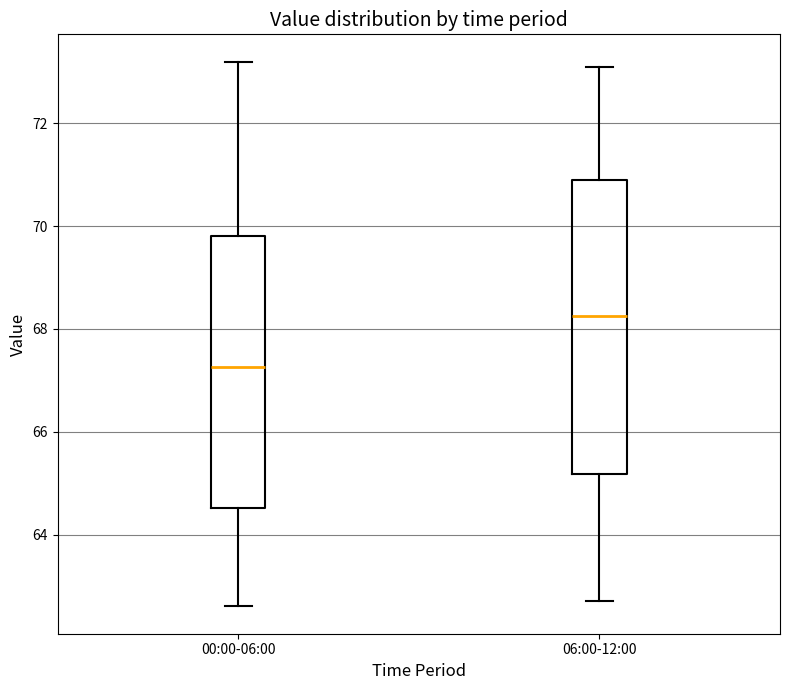

Which box's median line is the highest?

06:00-12:00